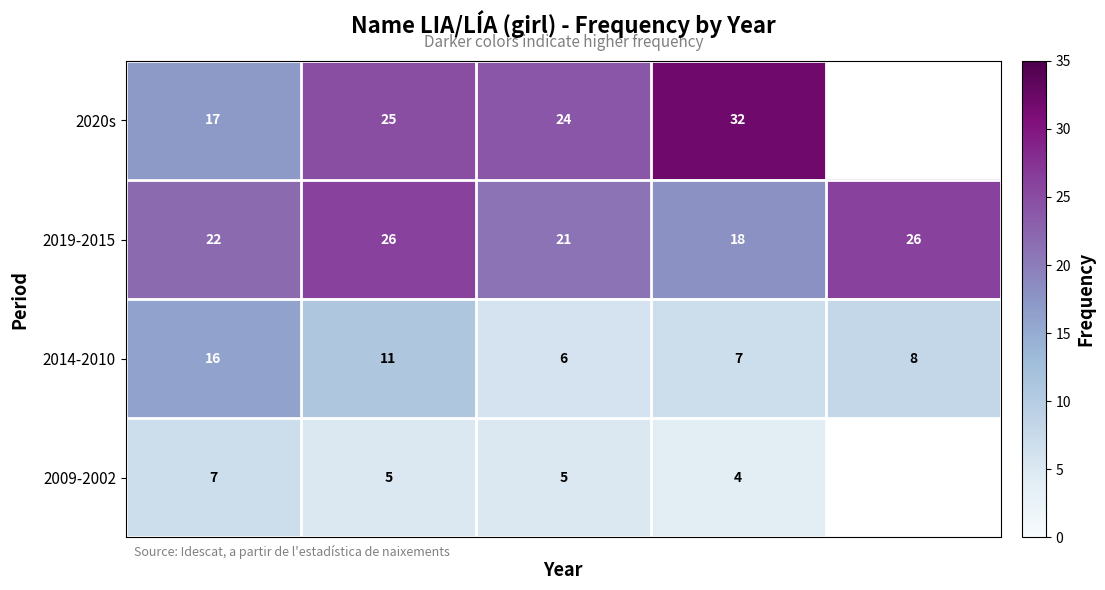

How many 2019-2015 values are between 21 and 26?

4